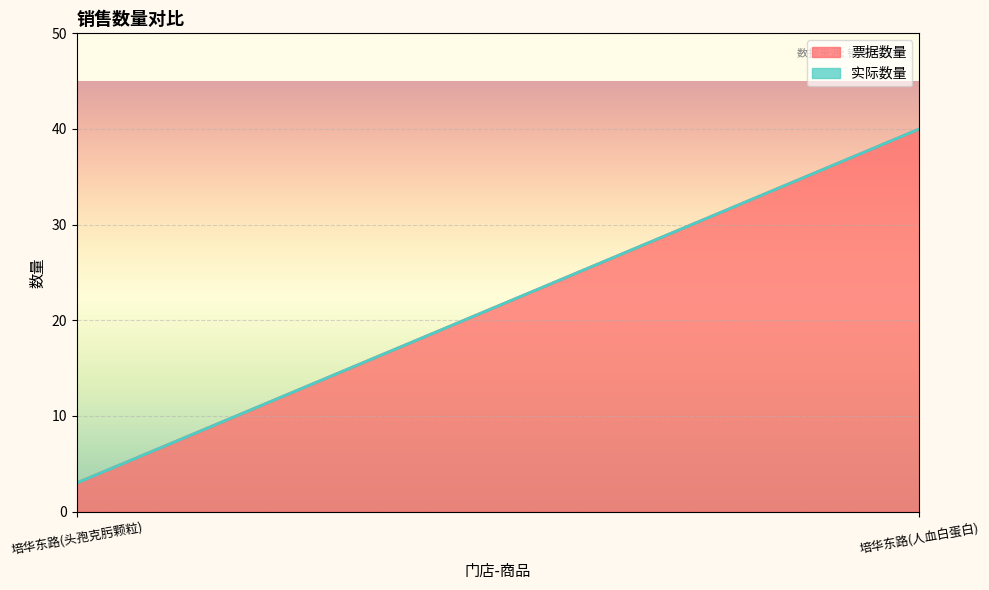

Where is 票据数量 nearest to the value 21?

培华东路(头孢克肟颗粒)